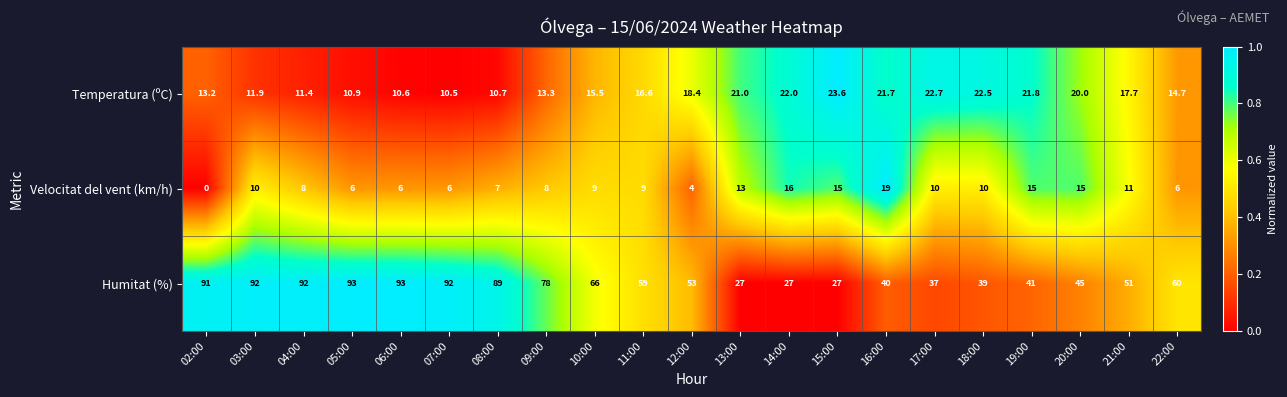

True or false: Velocitat del vent (km/h) has a value of 11.0 at 21:00.

True